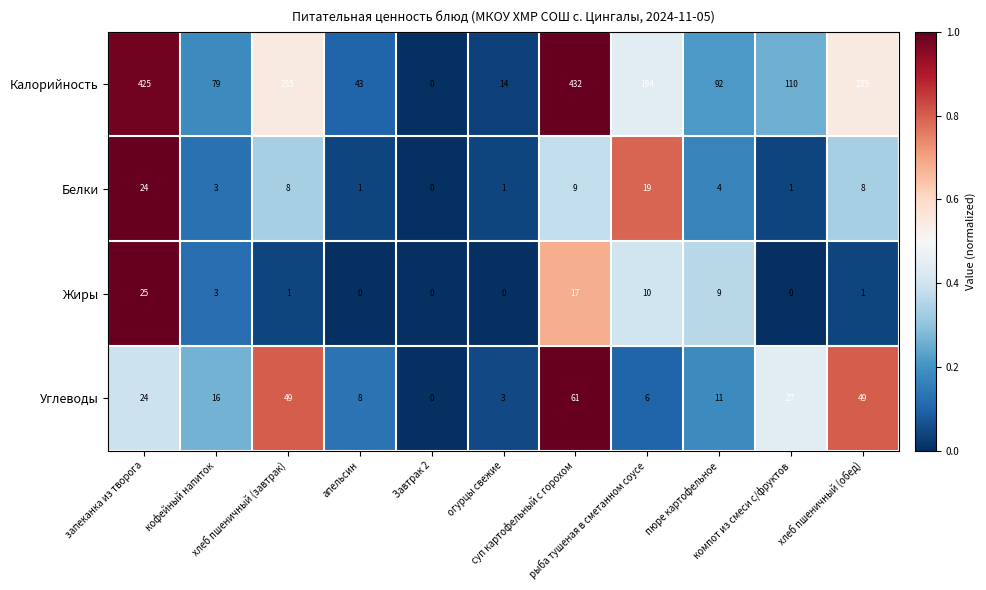

What is the greatest value displayed?

432